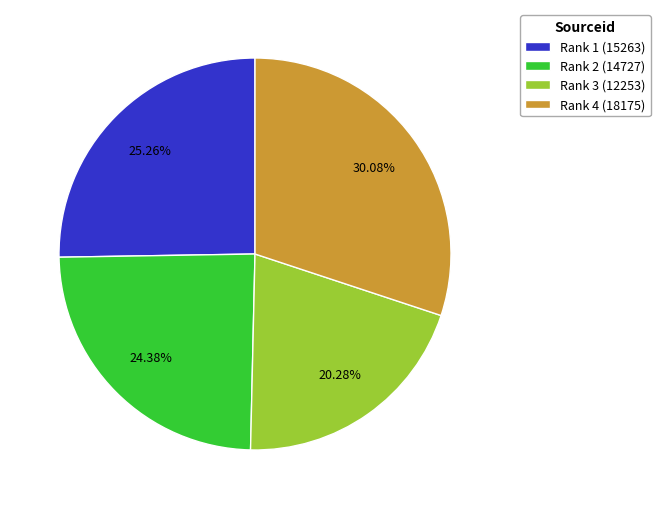

Approximately how many times larger is the value at Rank 4 (18175) compared to Rank 1 (15263)?

1.2